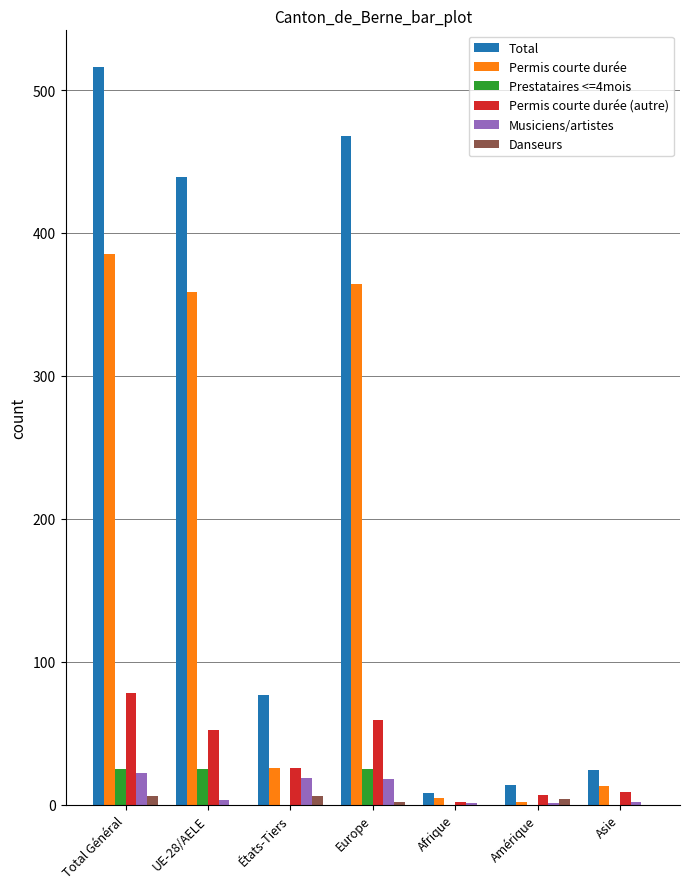

At which category is the sum across all series the highest?

Total Général